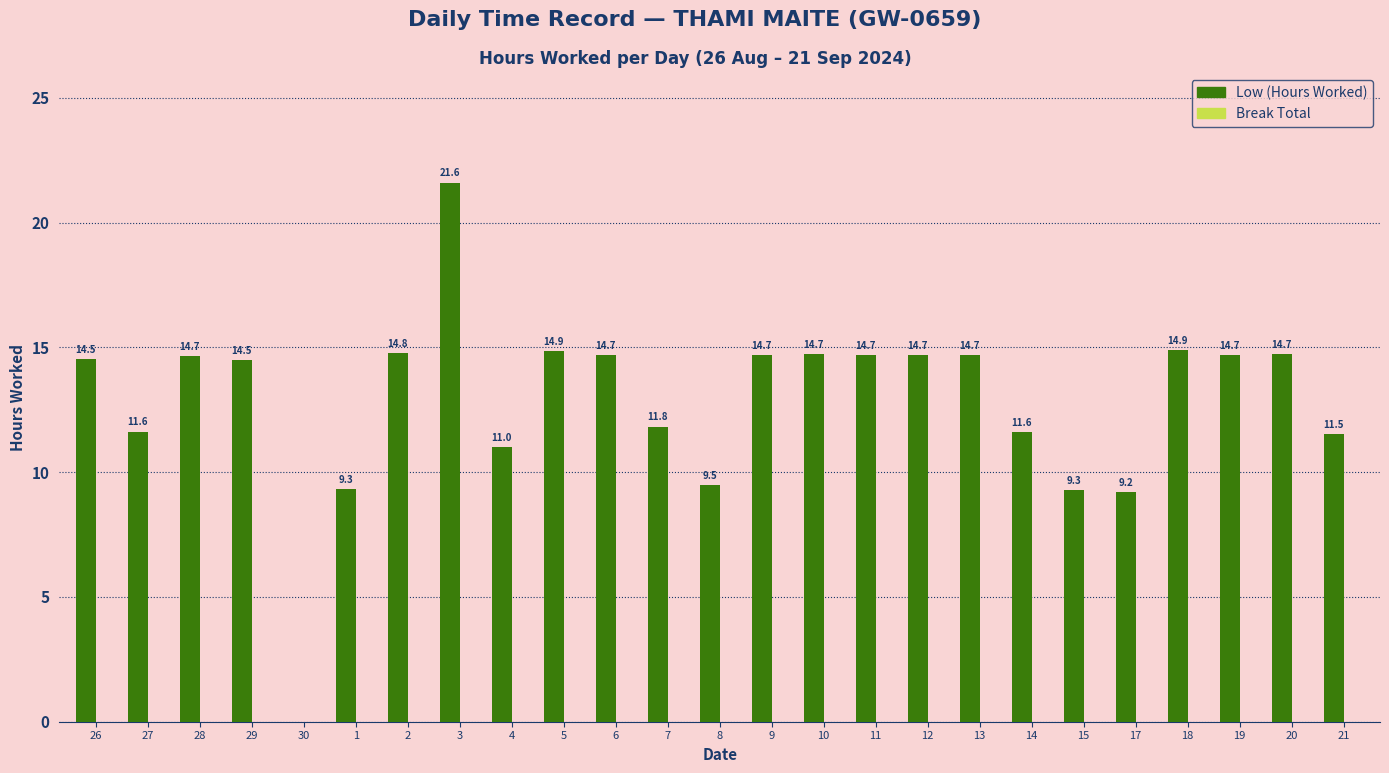

Count the number of data series in this chart.

1